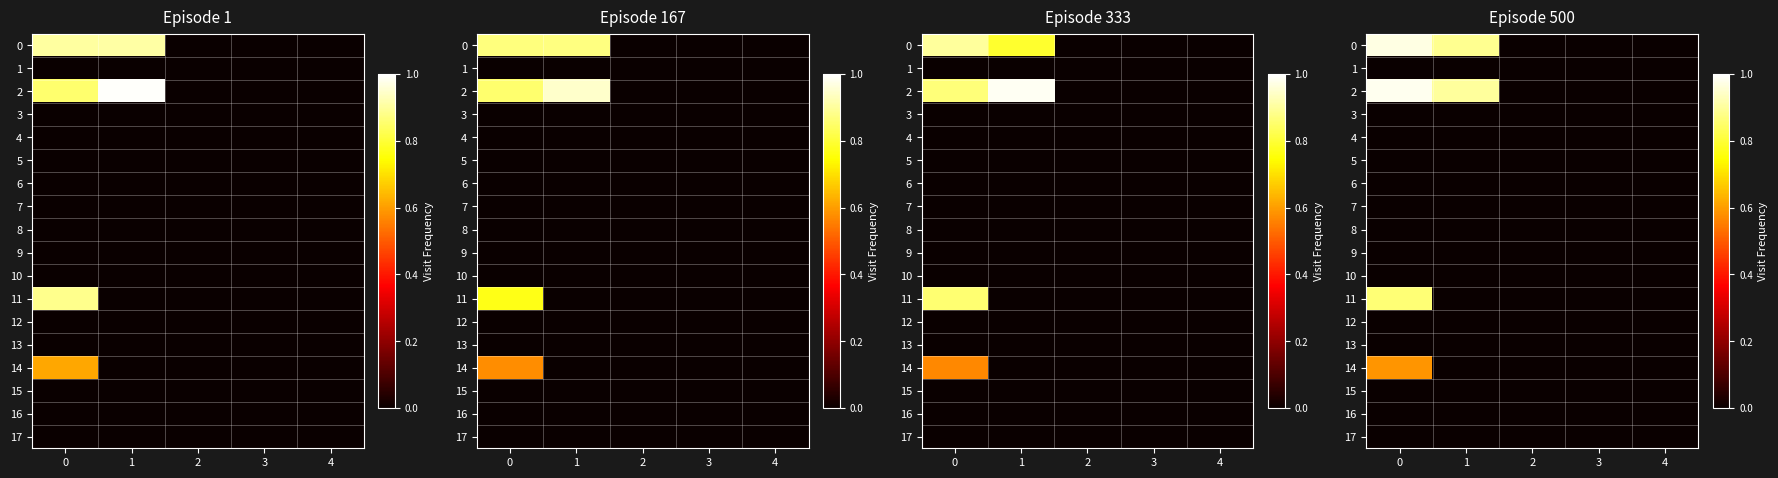

How many values in 0 are above zero?

2